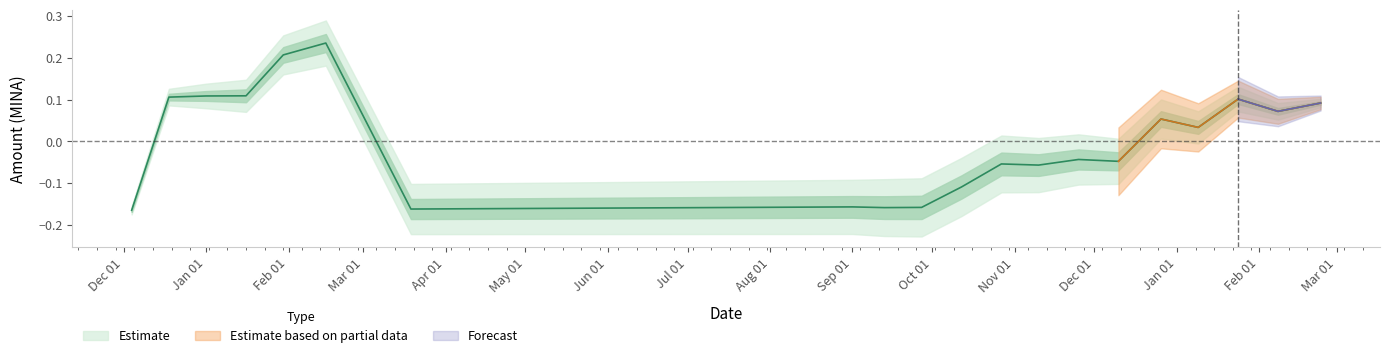

Is this an area chart (filled region under the line)?

No